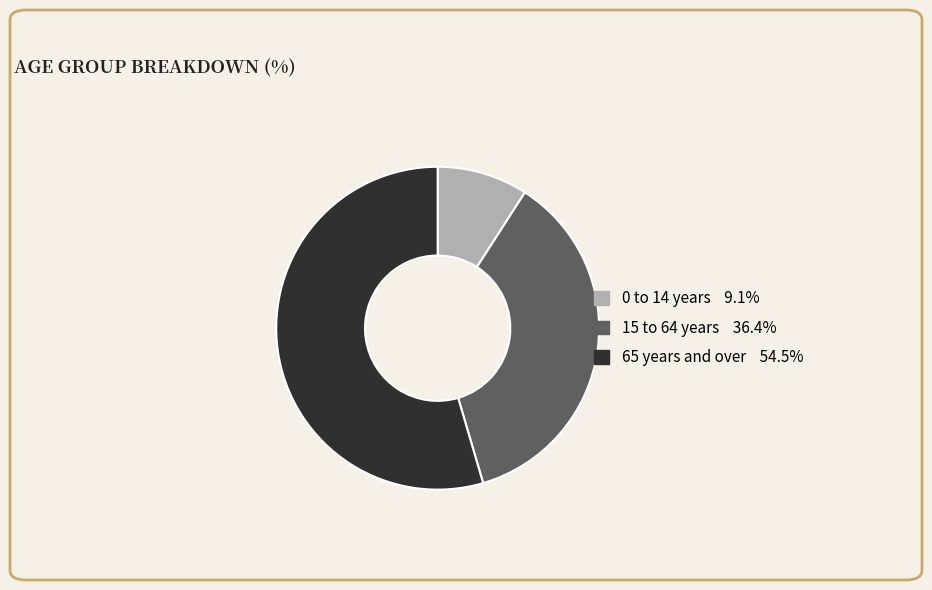

What is the ratio of the value at 0 to 14 years to the value at 65 years and over?

0.2